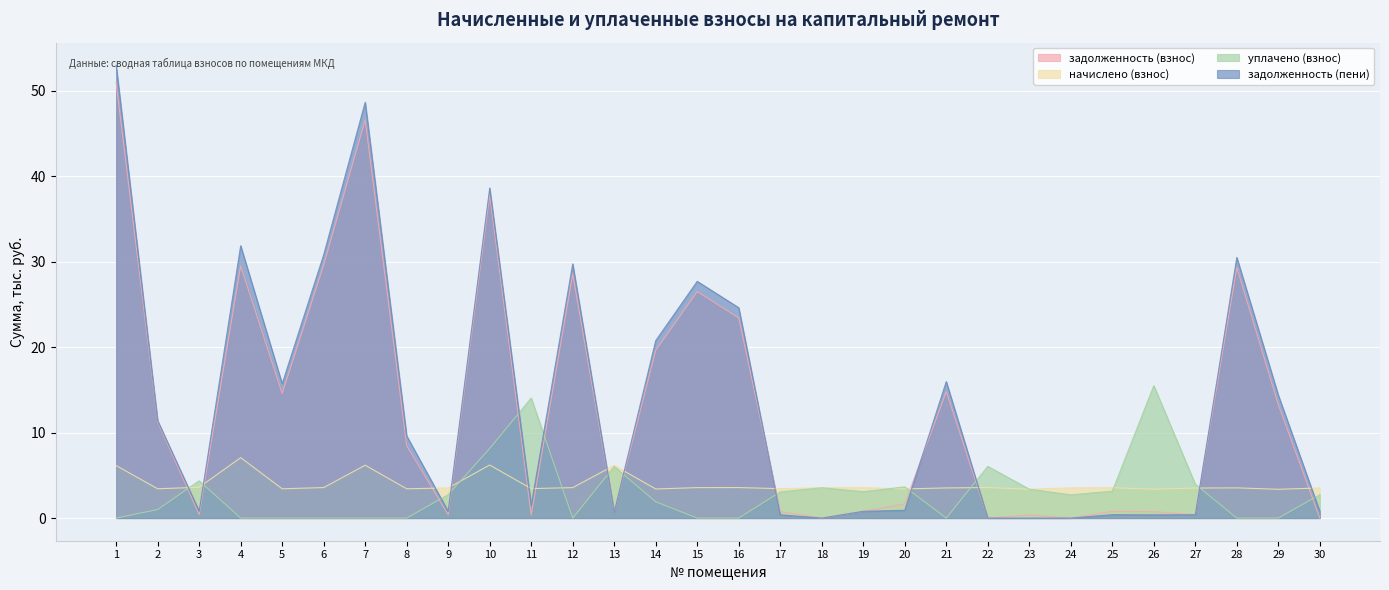

Reading left to right, what are all the values shown in this chart?

задолженность (взнос): 1=50.9	2=11.3	3=0.4	4=29.5	5=14.6	6=29.6	7=46.6	8=8.5	9=0.4	10=37.8	11=0.3	12=28.5	13=0.7	14=19.6	15=26.5	16=23.4	17=0.8	18=0.0	19=0.8	20=1.7	21=14.8	22=0.0	23=0.4	24=0.0	25=0.8	26=0.8	27=0.4	28=29.3	29=13.3	30=0.0
начислено (взнос): 1=6.1	2=3.4	3=3.6	4=7.1	5=3.4	6=3.6	7=6.2	8=3.4	9=3.5	10=6.2	11=3.4	12=3.6	13=6.2	14=3.4	15=3.6	16=3.6	17=3.4	18=3.5	19=3.6	20=3.4	21=3.5	22=3.6	23=3.4	24=3.5	25=3.5	26=3.4	27=3.5	28=3.5	29=3.4	30=3.5
уплачено (взнос): 1=0.0	2=1.0	3=4.4	4=0.0	5=0.0	6=0.0	7=0.0	8=0.0	9=2.7	10=8.1	11=14.0	12=0.0	13=6.0	14=1.9	15=0.0	16=0.0	17=3.1	18=3.5	19=3.1	20=3.6	21=0.0	22=6.1	23=3.4	24=2.7	25=3.2	26=15.5	27=4.0	28=0.0	29=0.0	30=2.7
задолженность (пени): 1=53.0	2=11.4	3=0.8	4=31.9	5=15.7	6=30.8	7=48.6	8=9.6	9=0.8	10=38.6	11=1.5	12=29.7	13=0.7	14=20.8	15=27.7	16=24.6	17=0.4	18=0.0	19=0.8	20=0.9	21=16.0	22=0.0	23=0.0	24=0.0	25=0.4	26=0.4	27=0.4	28=30.5	29=14.4	30=0.8